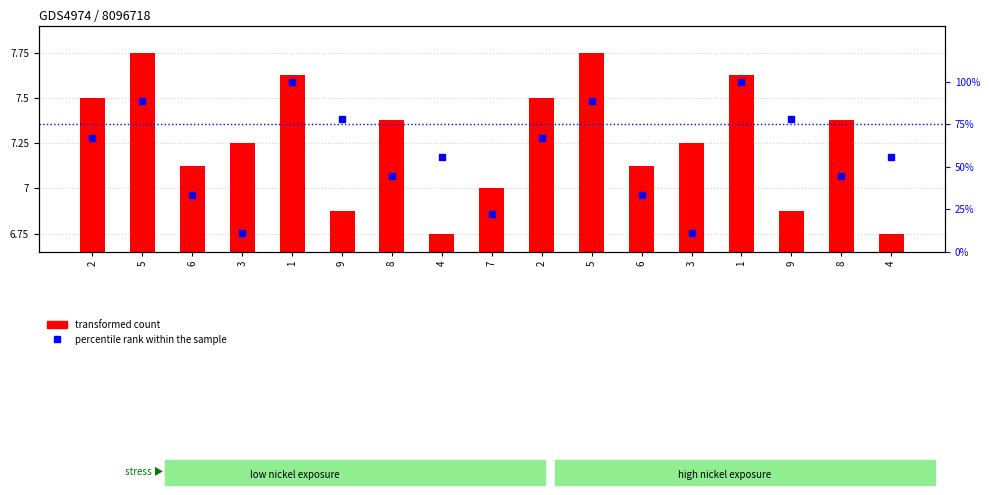

What is the minimum value shown in the chart?

6.8